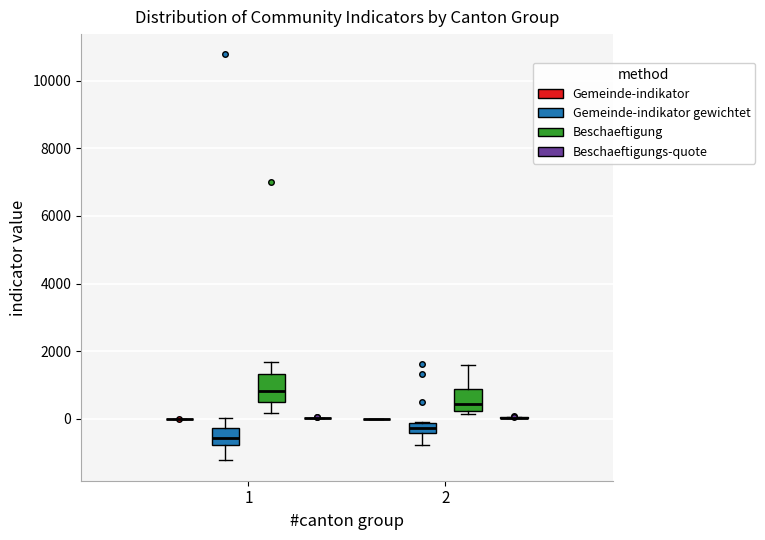

Which box is the tallest, from its lower edge to its upper edge?

1 (Beschaeftigung)